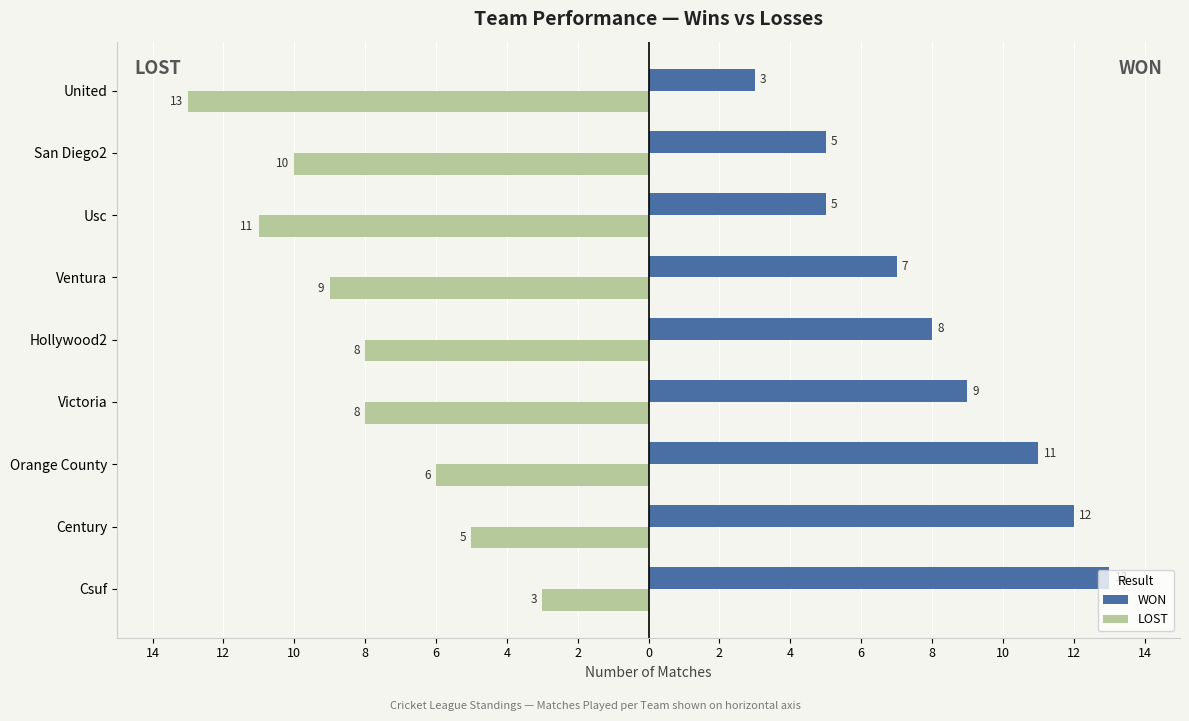

What are all the series names shown in the legend?

WON, LOST